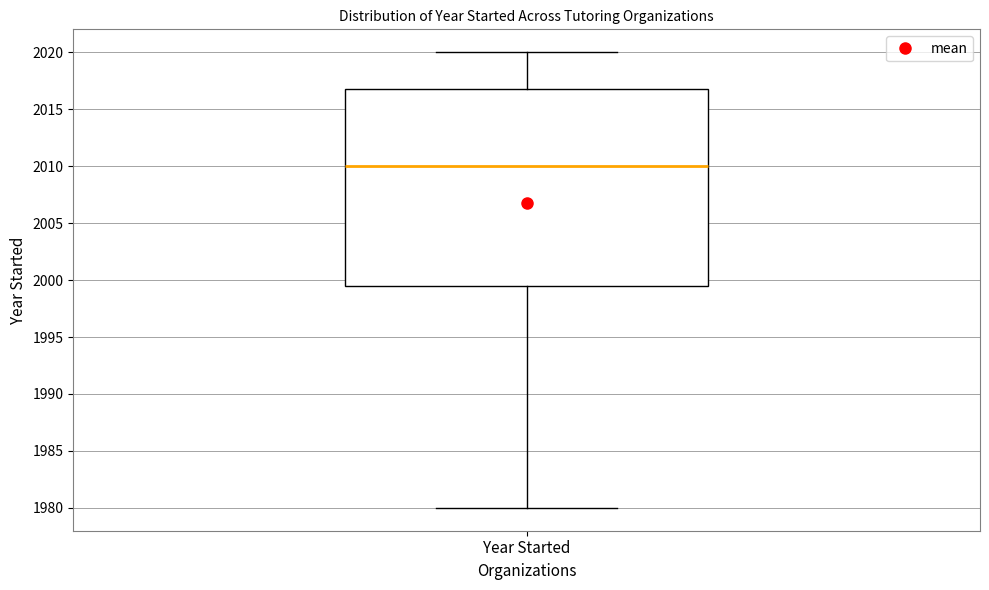

Where does the median line of the box for Year Started sit on the y-axis? The values are not printed on the chart, so give them approximately, as read against the axis.

2010.0